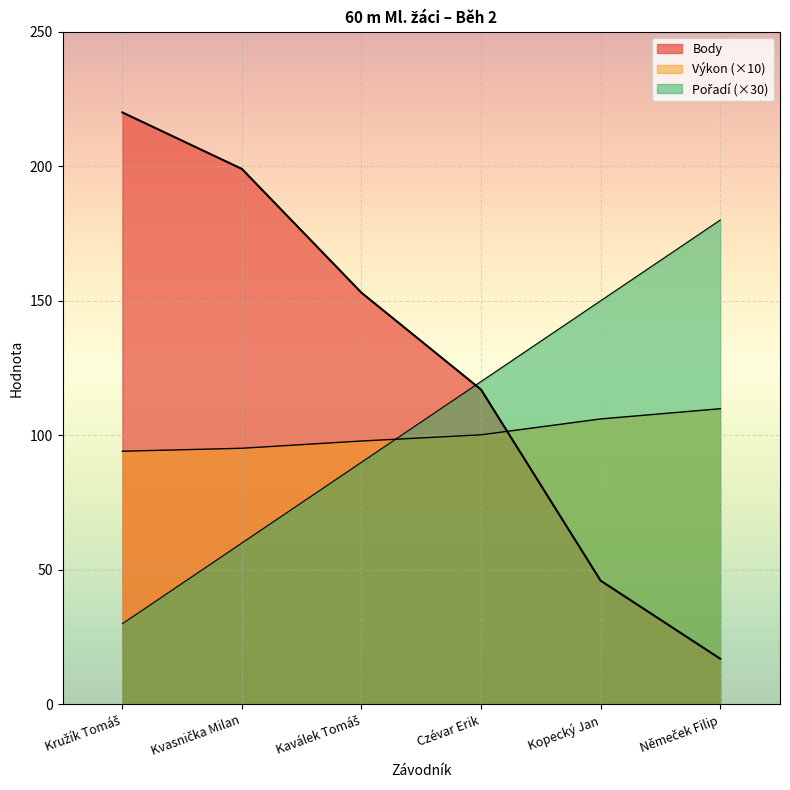

At how many categories does at least one series exceed 114?

6